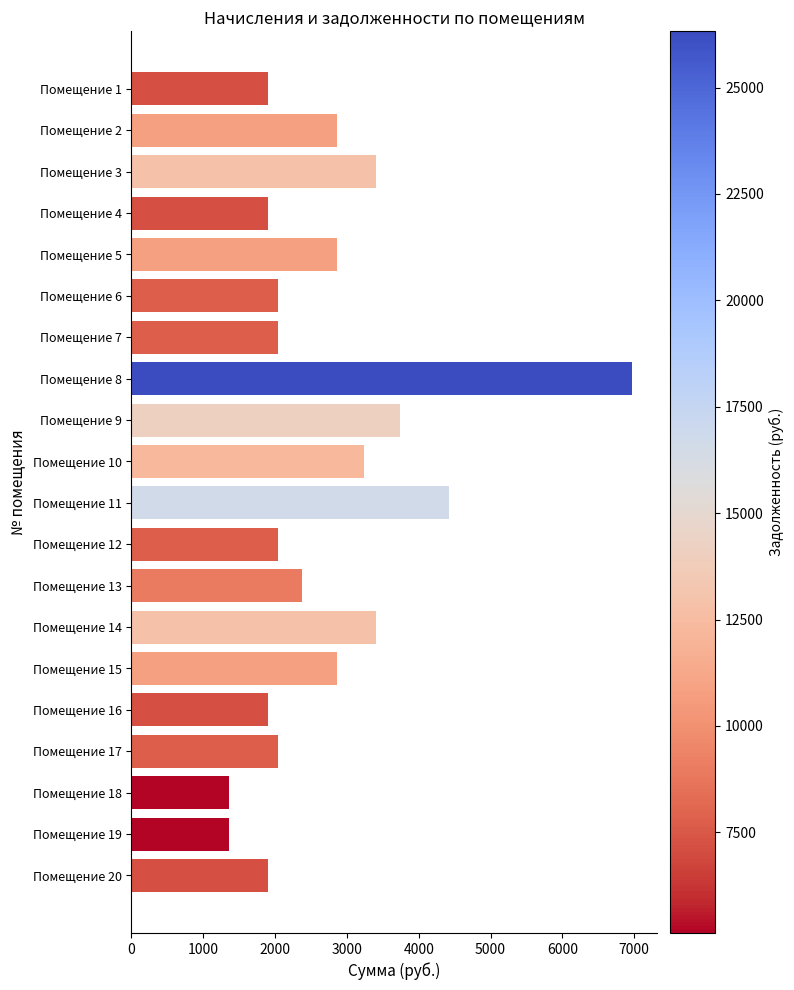

Are the bars grouped side by side (vs. stacked)?

No